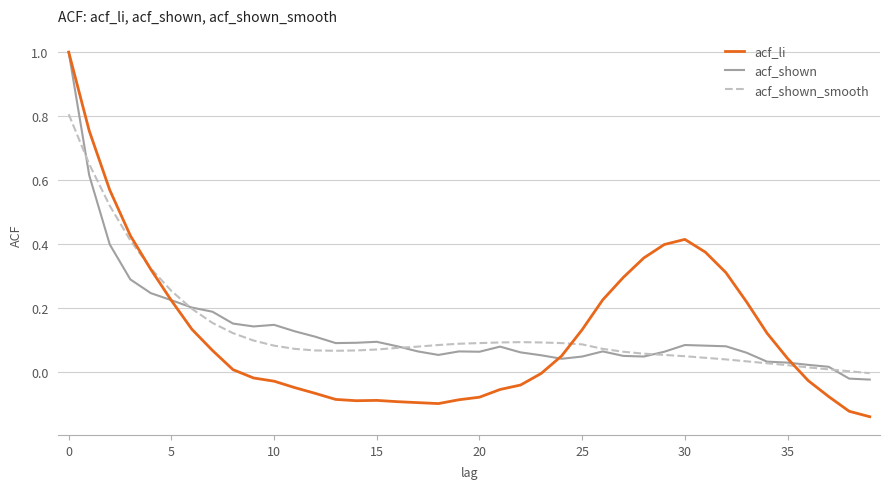

What is the maximum value for acf_li?

1.0